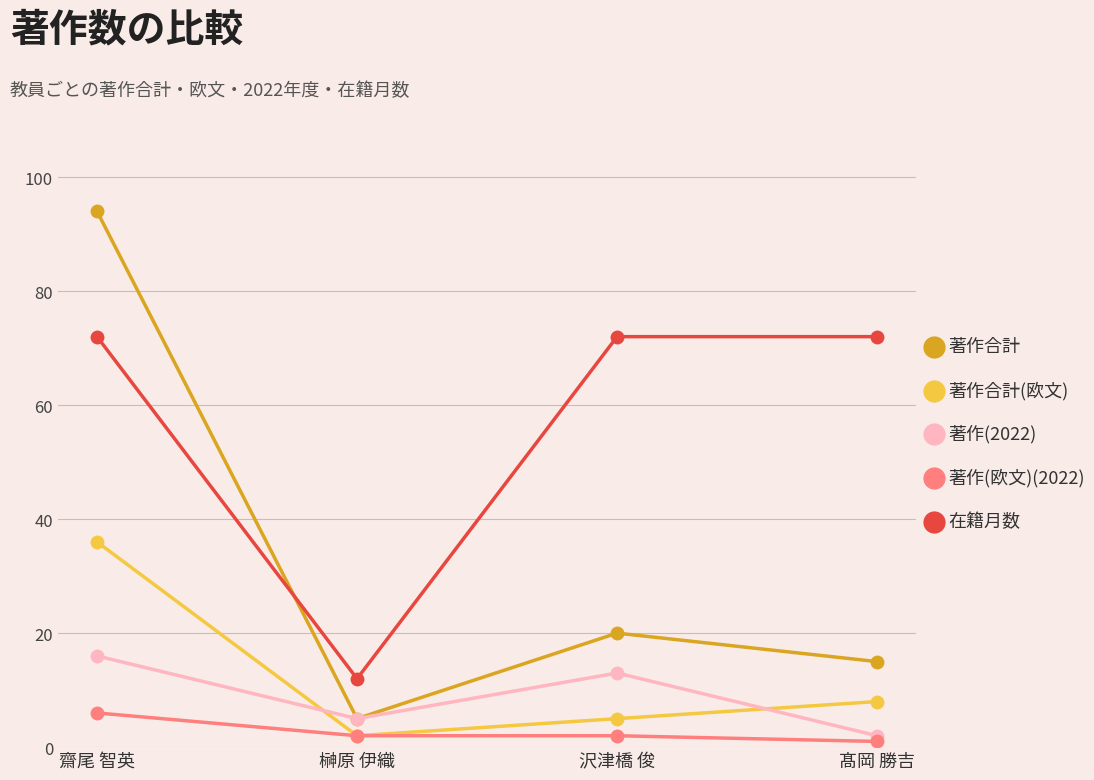

At which category does 著作合計(欧文) reach its first local valley?

榊原 伊織